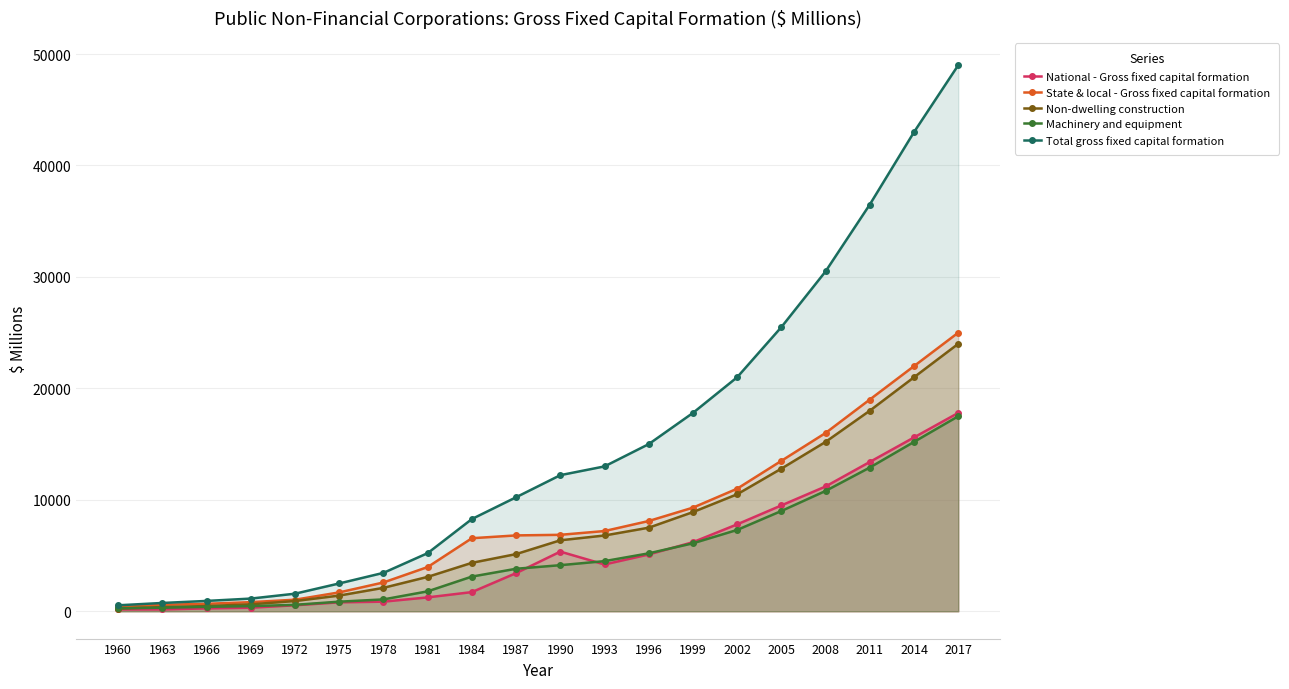

List the labels in order of Total gross fixed capital formation value, largest first.

2017, 2014, 2011, 2008, 2005, 2002, 1999, 1996, 1993, 1990, 1987, 1984, 1981, 1978, 1975, 1972, 1969, 1966, 1963, 1960